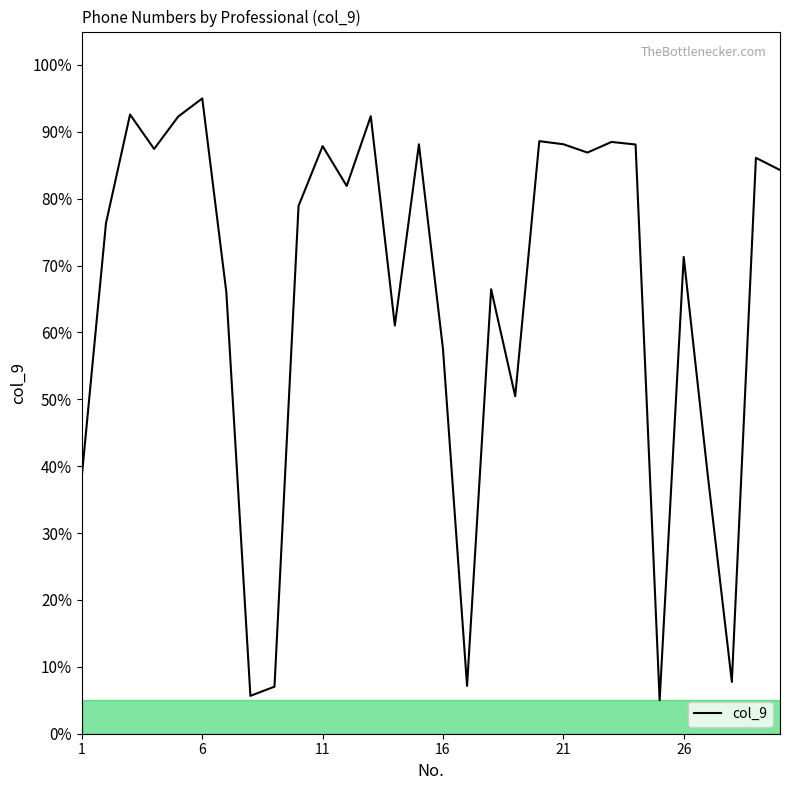

What is the greatest value displayed?

95.0